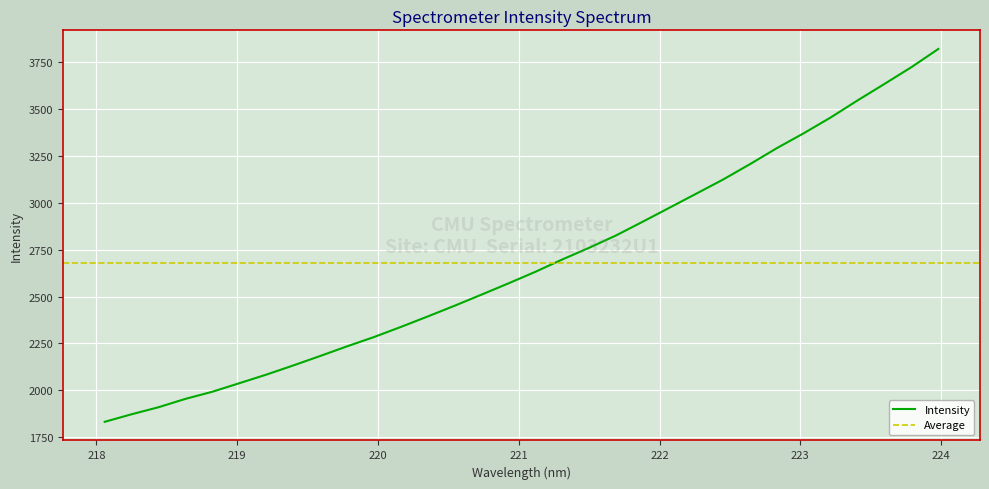

Rank the categories by value from highest to lowest.

223.9802, 223.7895, 223.5987, 223.408, 223.2172, 223.0264, 222.8355, 222.6447, 222.4538, 222.263, 222.0721, 221.8812, 221.6902, 221.4993, 221.3083, 221.1174, 220.9264, 220.7354, 220.5444, 220.3533, 220.1623, 219.9712, 219.7801, 219.589, 219.3979, 219.2067, 219.0156, 218.8244, 218.6332, 218.442, 218.2508, 218.0596